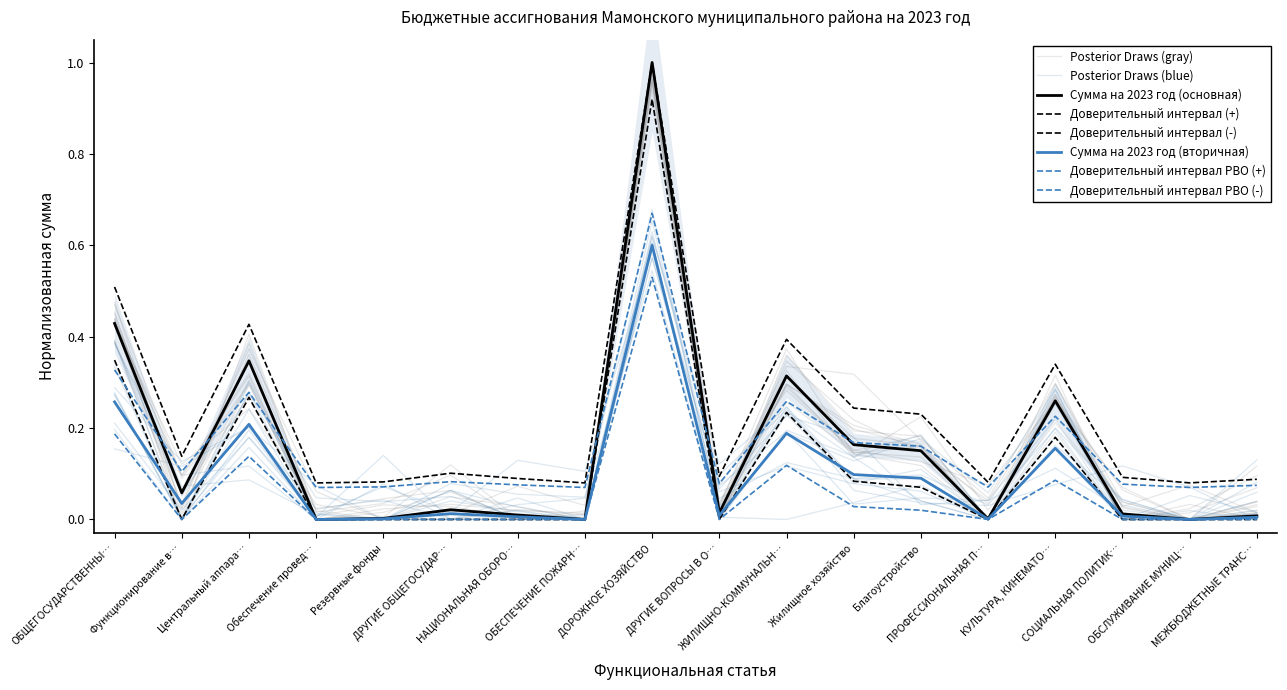

Rank the categories by value from lowest to highest.

Обеспечение провед…, ОБЕСПЕЧЕНИЕ ПОЖАРН…, ОБСЛУЖИВАНИЕ МУНИЦ…, ПРОФЕССИОНАЛЬНАЯ П…, Резервные фонды, МЕЖБЮДЖЕТНЫЕ ТРАНС…, НАЦИОНАЛЬНАЯ ОБОРО…, СОЦИАЛЬНАЯ ПОЛИТИК…, ДРУГИЕ ВОПРОСЫ В О…, ДРУГИЕ ОБЩЕГОСУДАР…, Функционирование в…, Благоустройство, Жилищное хозяйство, КУЛЬТУРА, КИНЕМАТО…, ЖИЛИЩНО-КОММУНАЛЬН…, Центральный аппара…, ОБЩЕГОСУДАРСТВЕННЫ…, ДОРОЖНОЕ ХОЗЯЙСТВО